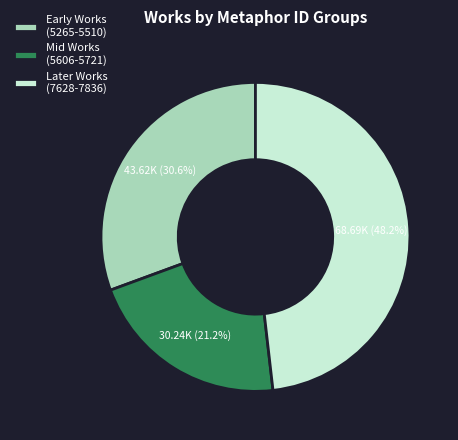

Between Mid Works (5606-5721) and Later Works (7628-7836), which is larger?

Later Works (7628-7836)